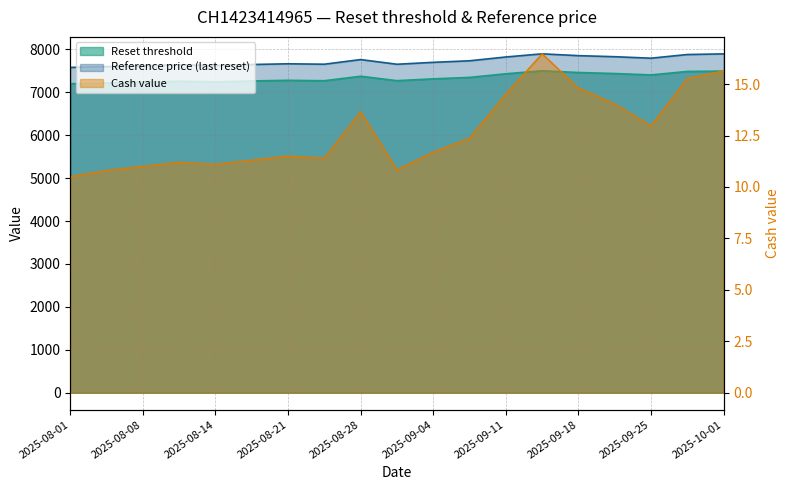

True or false: Cash value and Reset threshold cross at least once.

False